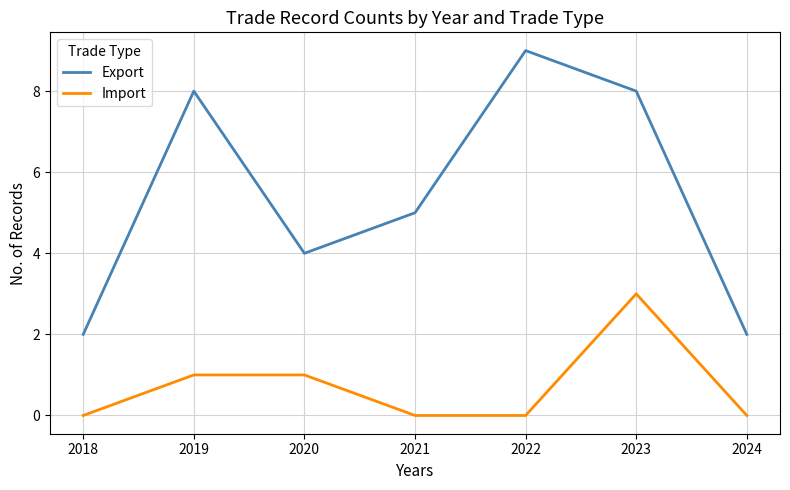

Rank the series at 2019 from highest to lowest value.

Export, Import